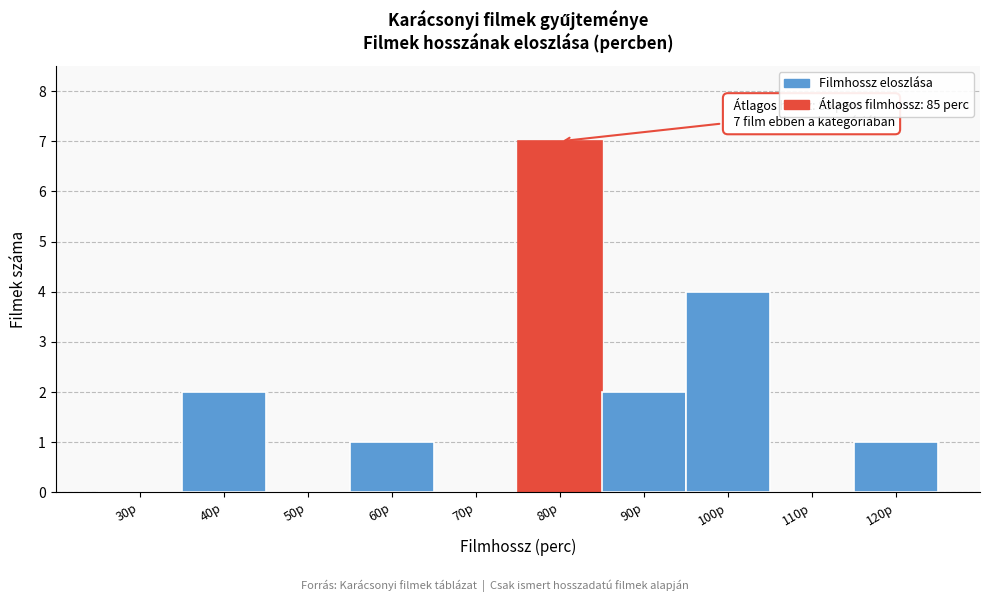

Reading left to right, list all the values displayed in this chart.

30p=0	40p=2	50p=0	60p=1	70p=0	80p=7	90p=2	100p=4	110p=0	120p=1